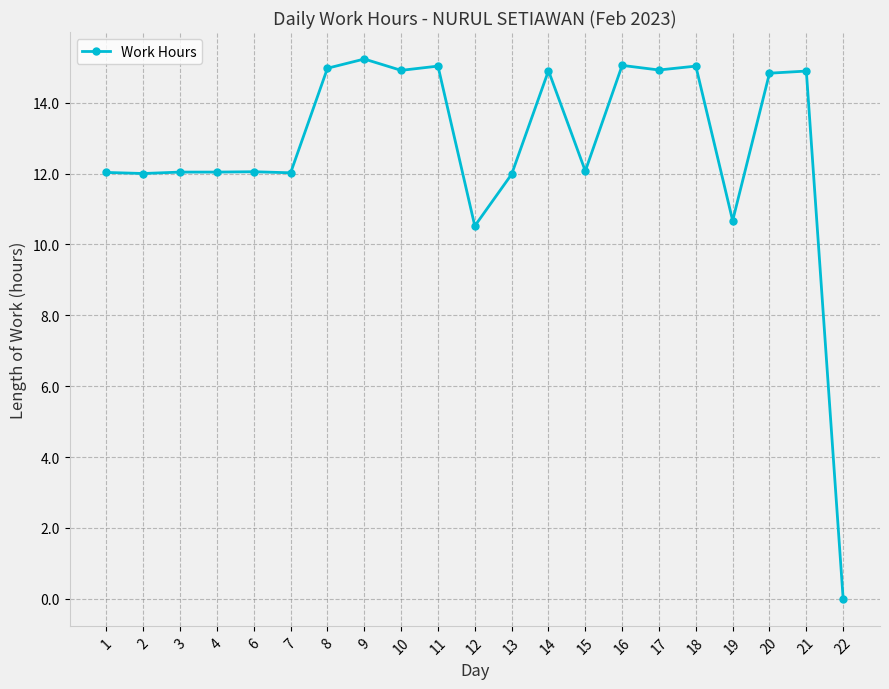

Which category has the lowest value across all series?

22